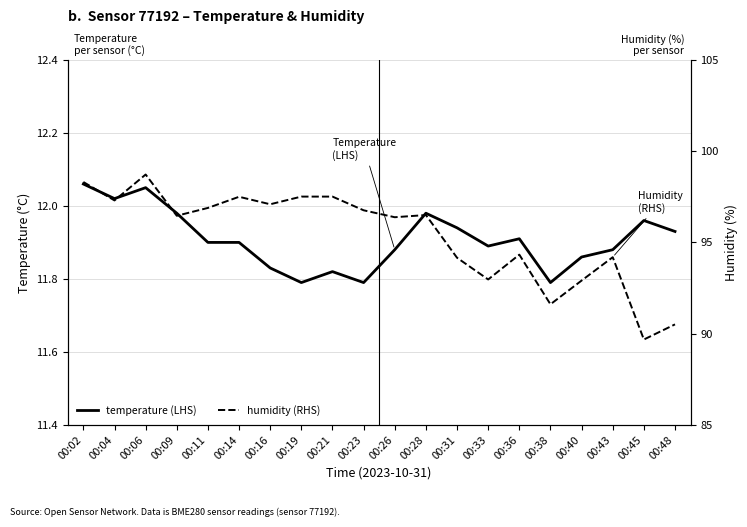

Reading left to right, what are all the values shown in this chart?

temperature (LHS): 00:02=12.1	00:04=12.0	00:06=12.1	00:09=12.0	00:11=11.9	00:14=11.9	00:16=11.8	00:19=11.8	00:21=11.8	00:23=11.8	00:26=11.9	00:28=12.0	00:31=11.9	00:33=11.9	00:36=11.9	00:38=11.8	00:40=11.9	00:43=11.9	00:45=12.0	00:48=11.9
humidity (RHS): 00:02=98.3	00:04=97.3	00:06=98.7	00:09=96.5	00:11=96.9	00:14=97.5	00:16=97.1	00:19=97.5	00:21=97.5	00:23=96.8	00:26=96.4	00:28=96.5	00:31=94.2	00:33=93.0	00:36=94.3	00:38=91.6	00:40=92.9	00:43=94.2	00:45=89.7	00:48=90.5